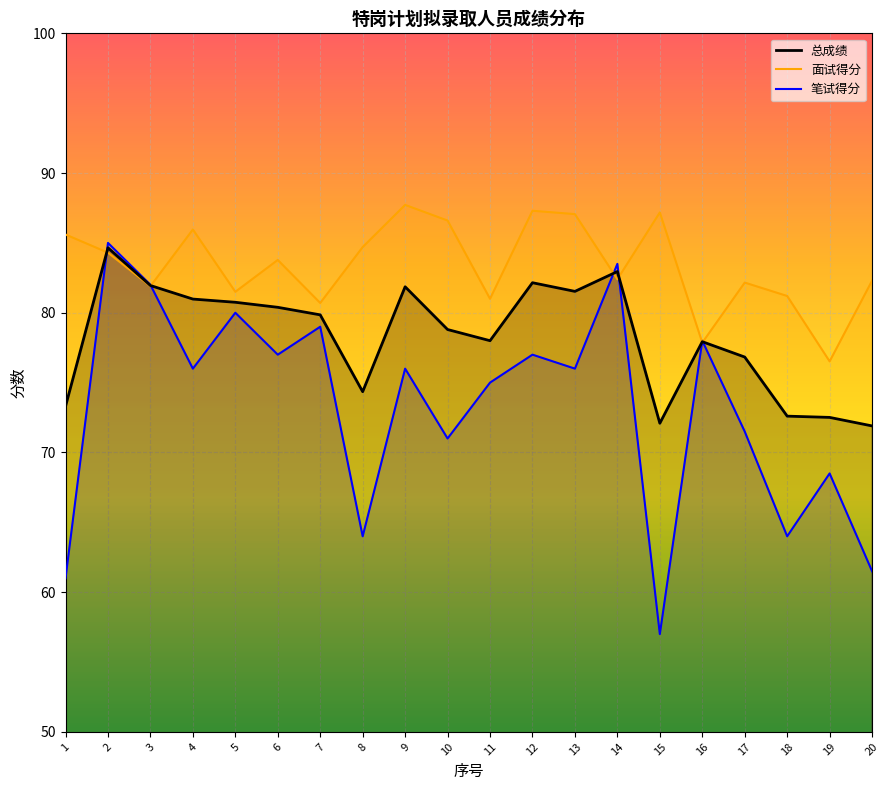

Which series has the largest range (max minus min)?

笔试得分